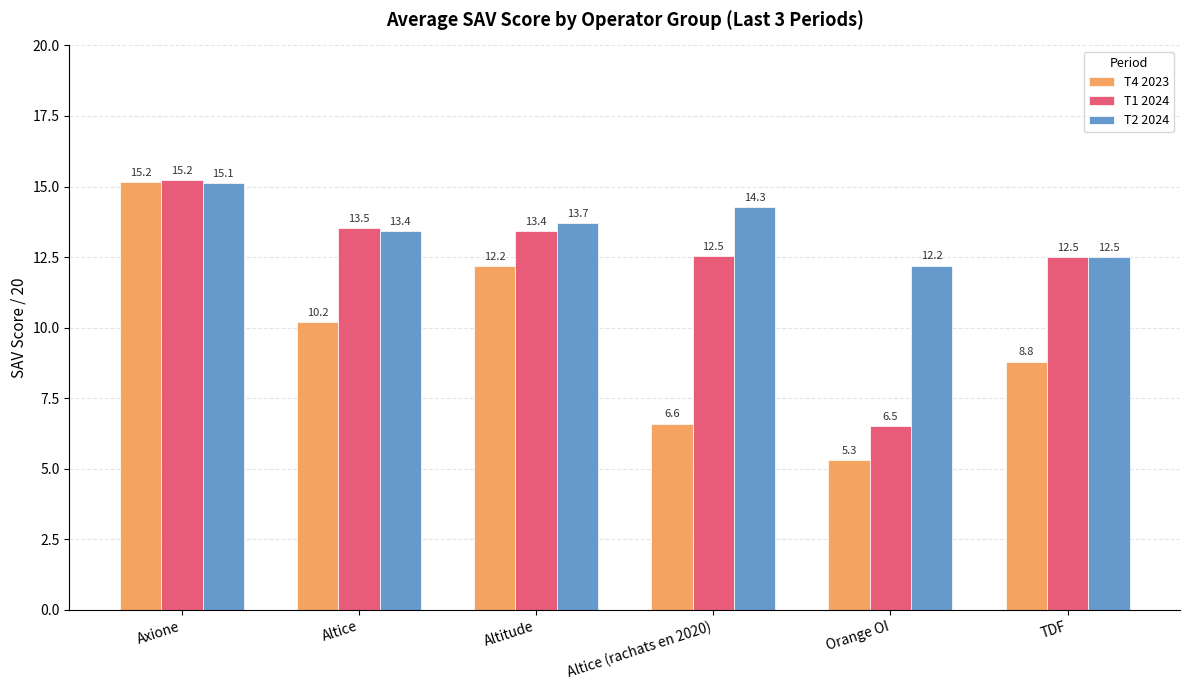

Rank the series by their average value, from lowest to highest.

T4 2023, T1 2024, T2 2024